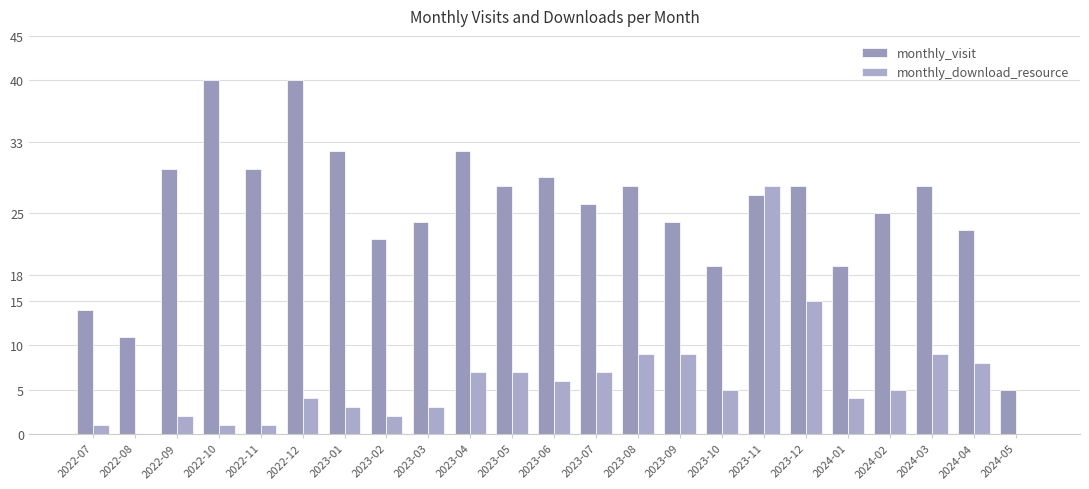

Does the chart contain stacked bars?

No